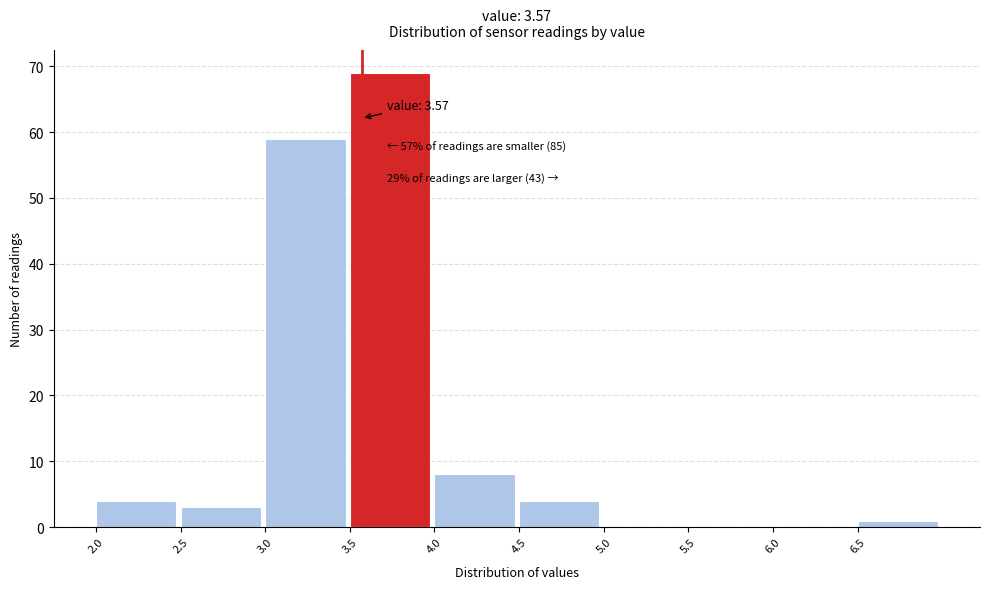

Which range on the x-axis has the tallest bar?

3.5 to 4.0